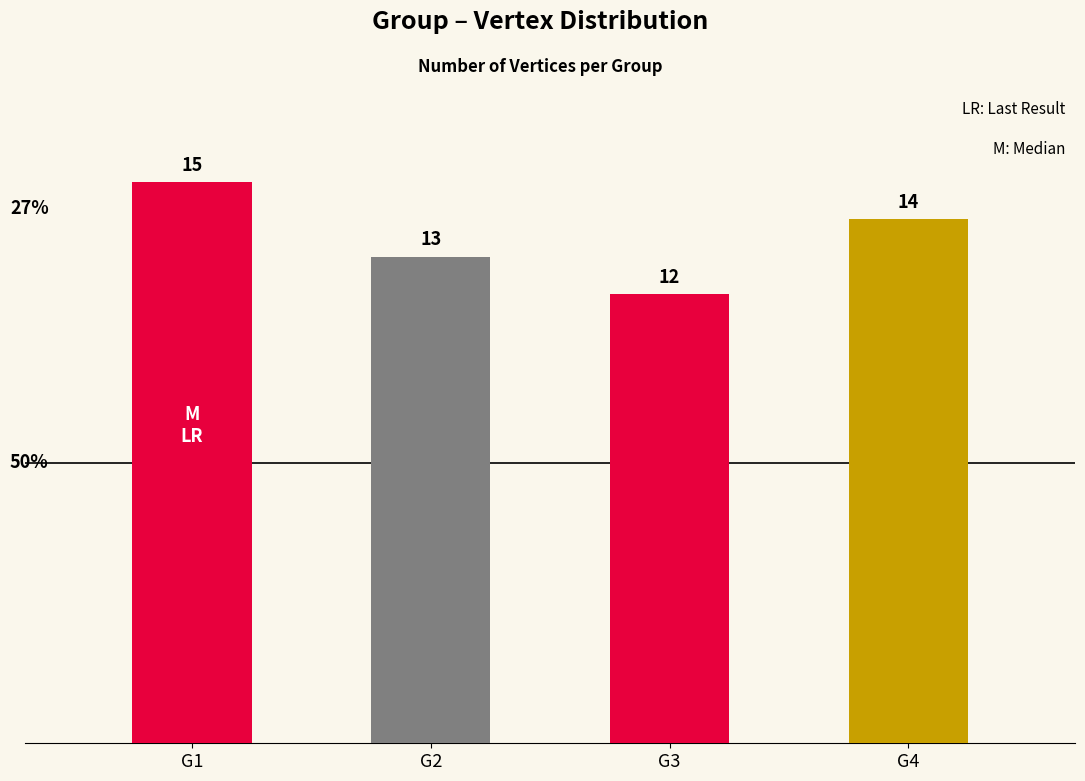

What value does the data have at G1?

15